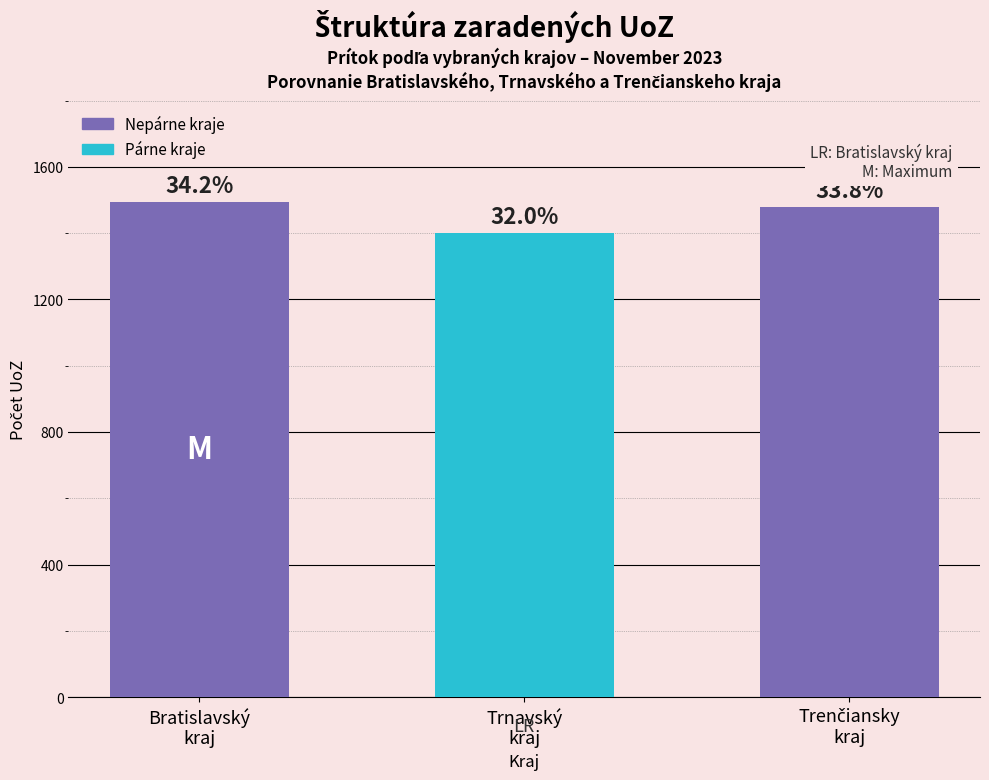

Does the chart contain any negative values?

No